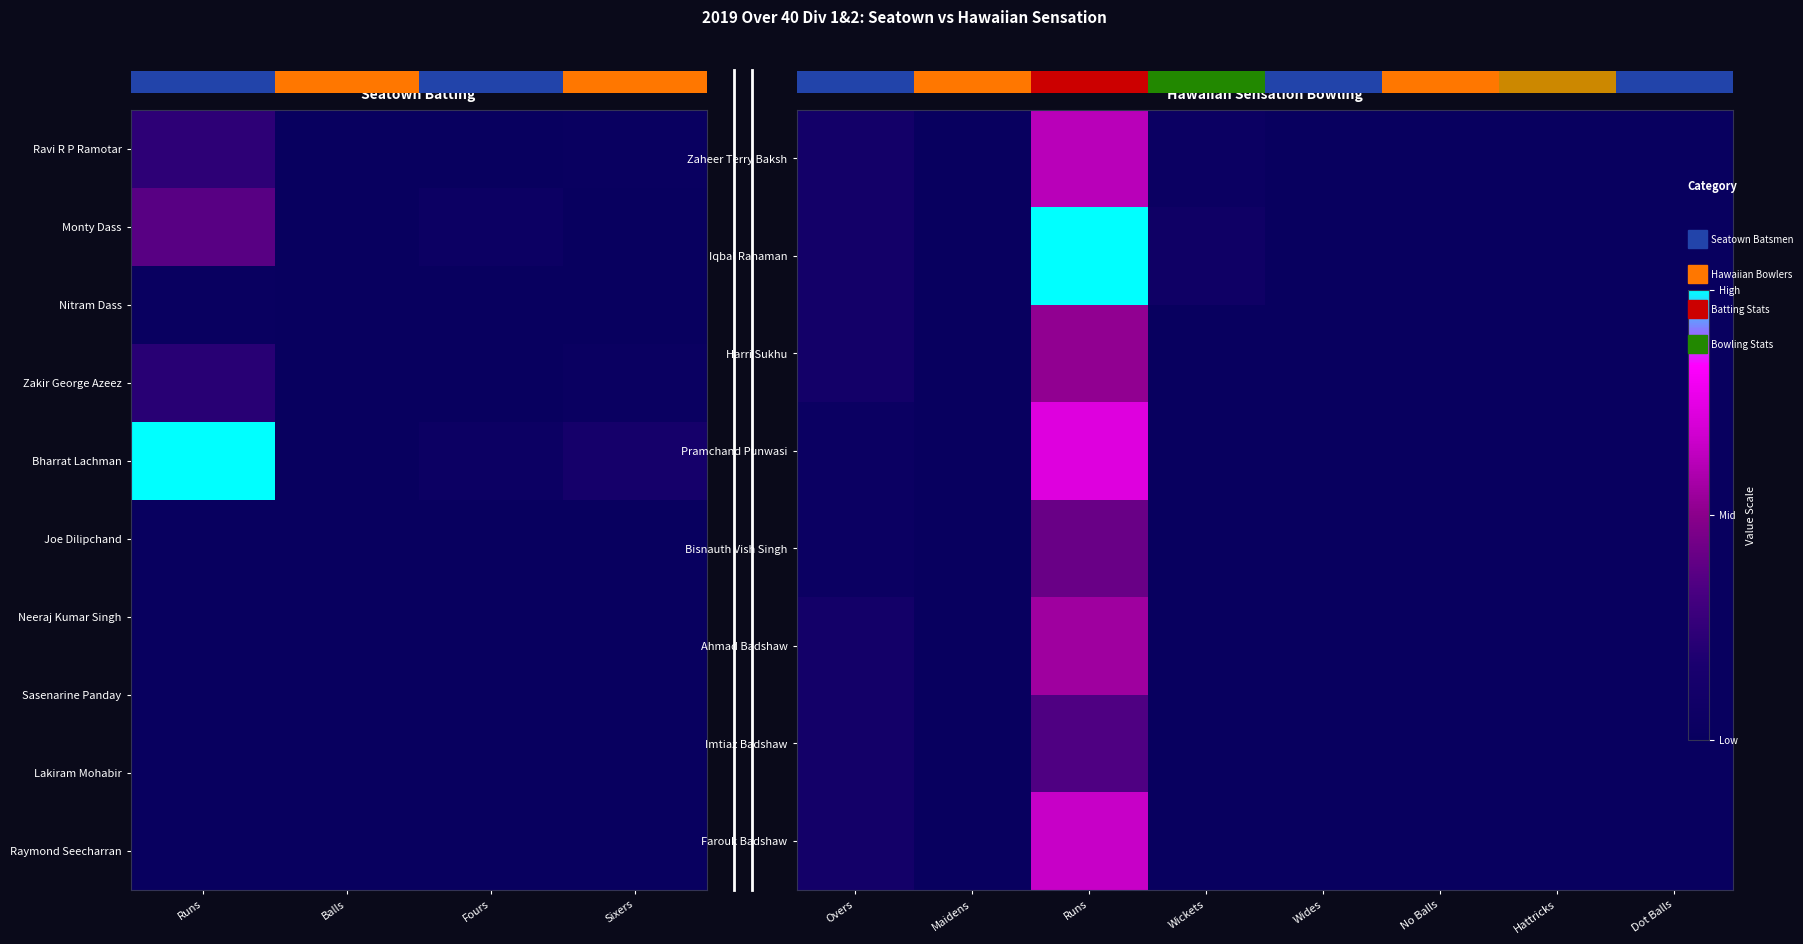

Rank the categories by Monty Dass value from lowest to highest.

Balls, Sixers, Fours, Runs